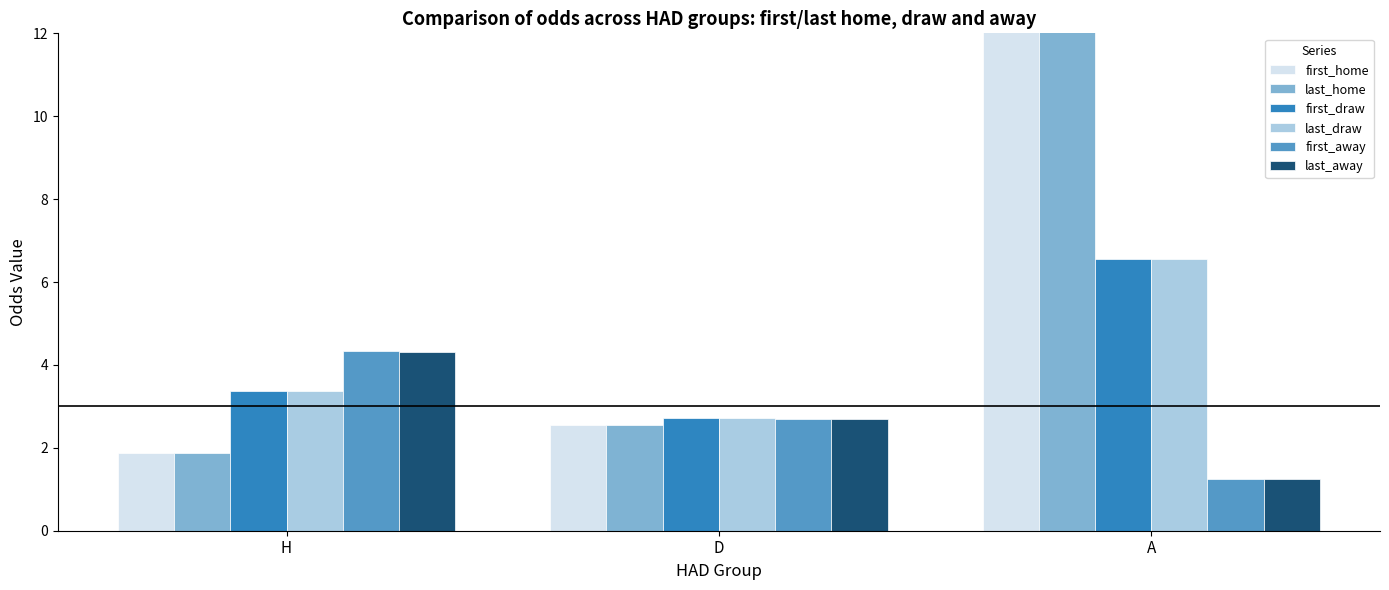

At which category is the sum across all series the highest?

A